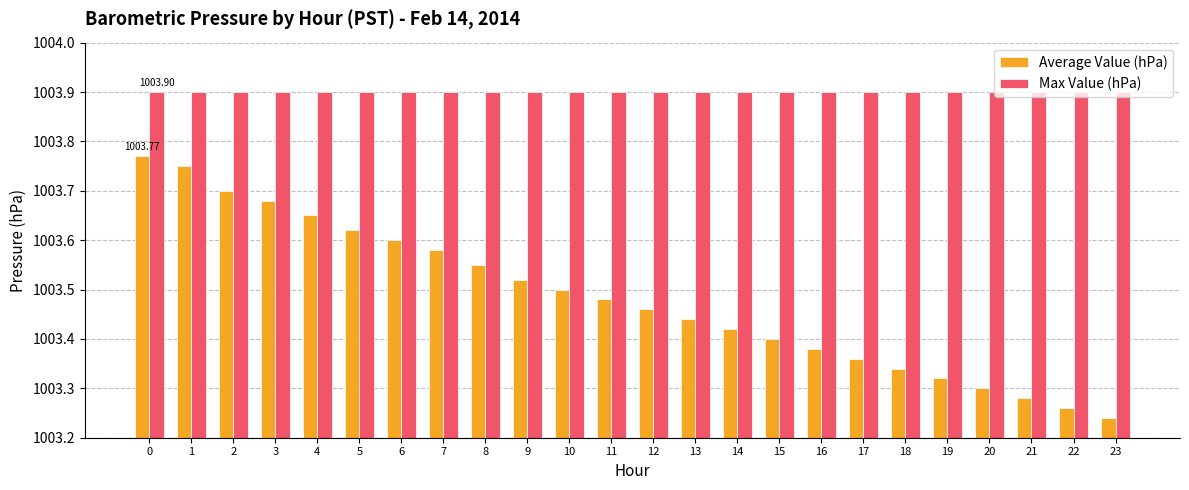

What is the value of the Max Value (hPa) bar at the 3rd from the left?

1003.9